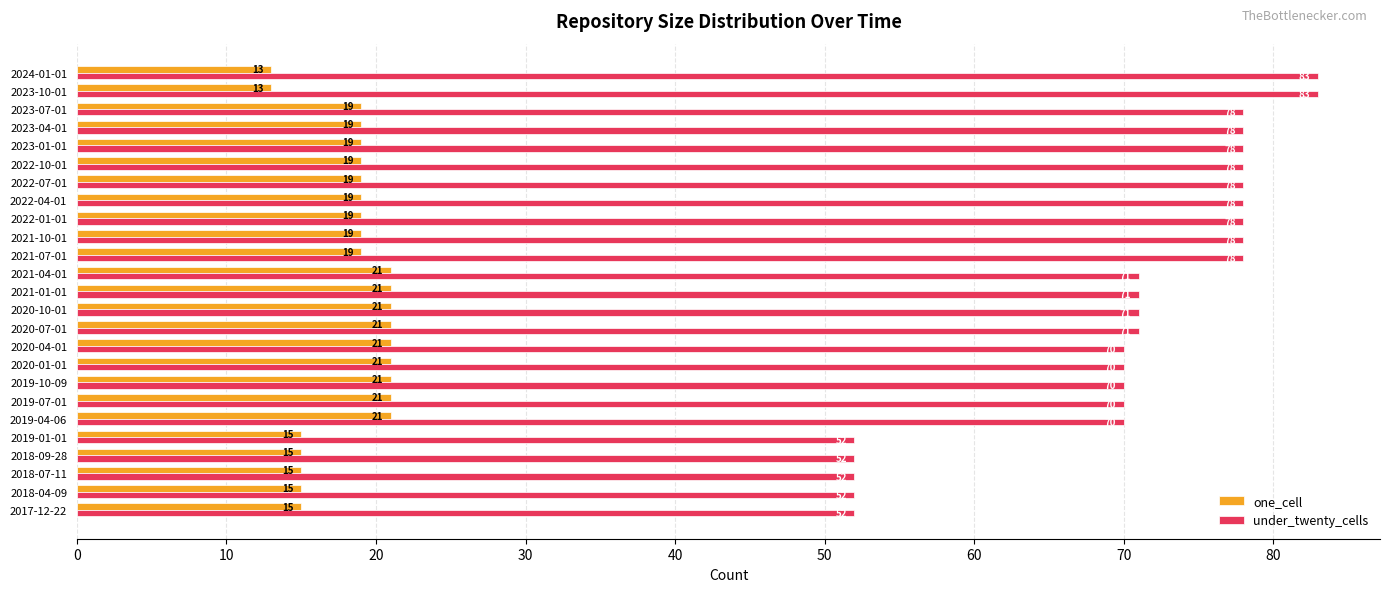

What is the average value of the under_twenty_cells series?

70